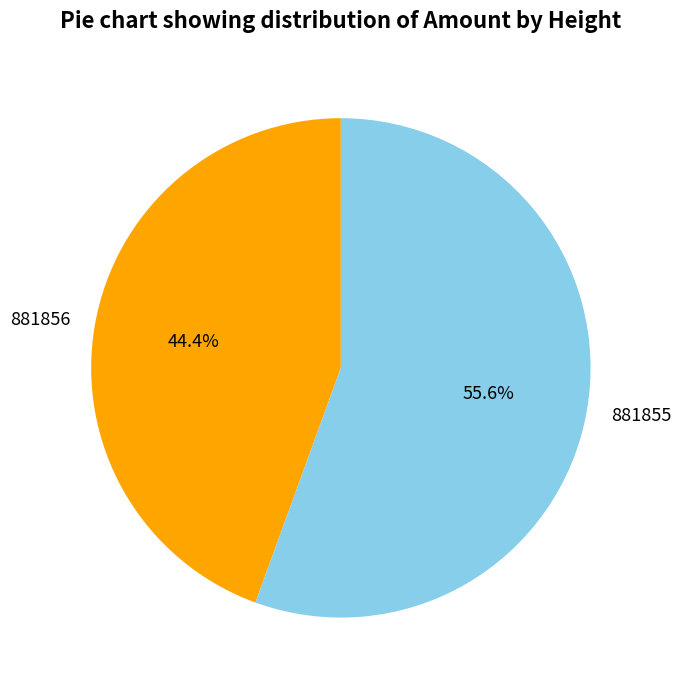

Is 881855 the majority of the pie?

Yes